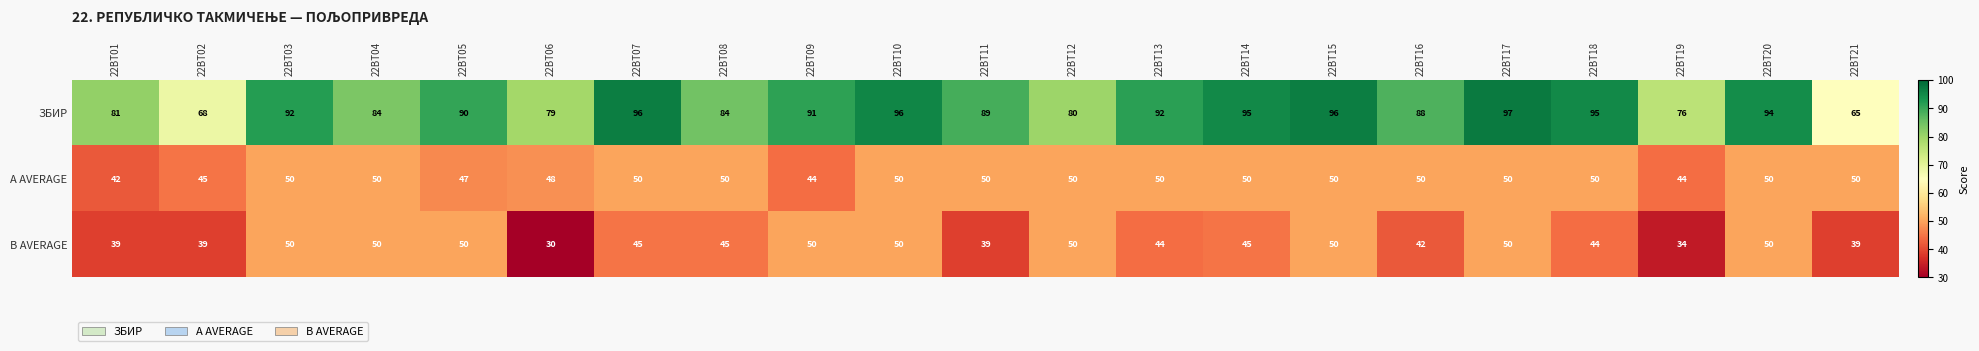

What is the highest value of the ЗБИР series?

97